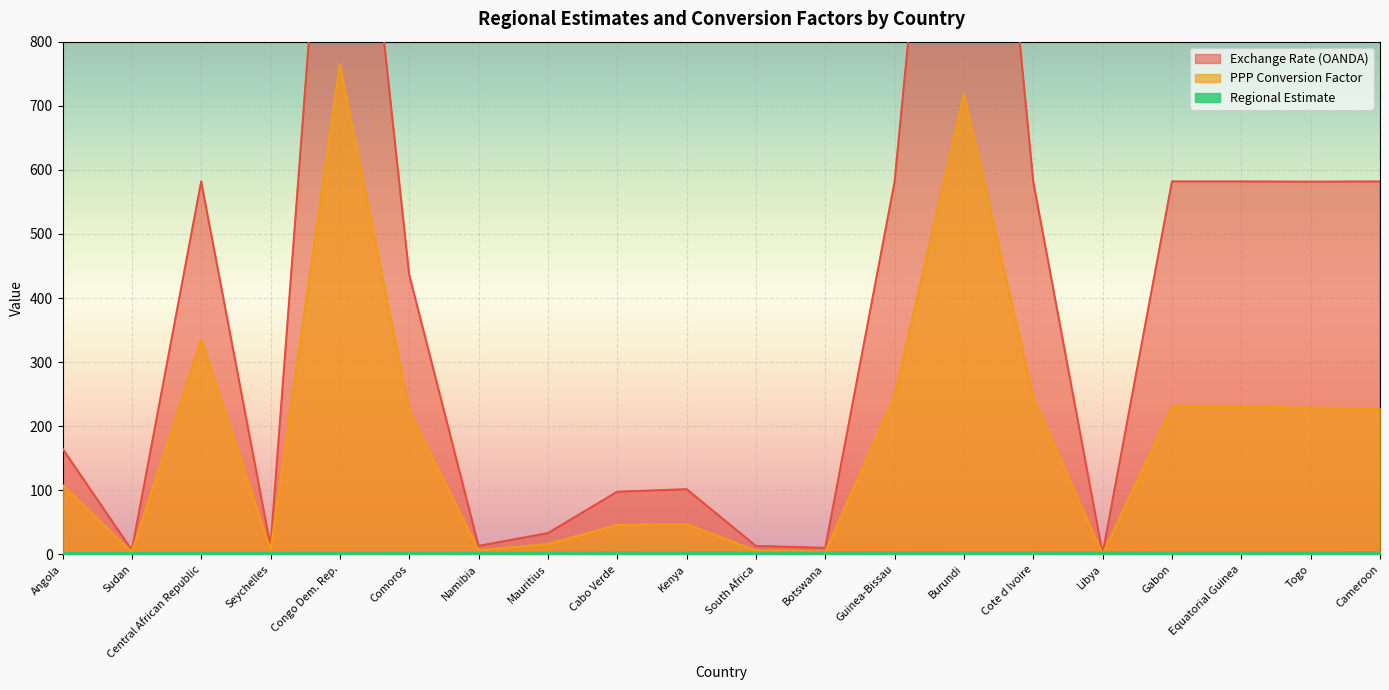

At which label is Exchange Rate (OANDA) closest to 850?

Central African Republic